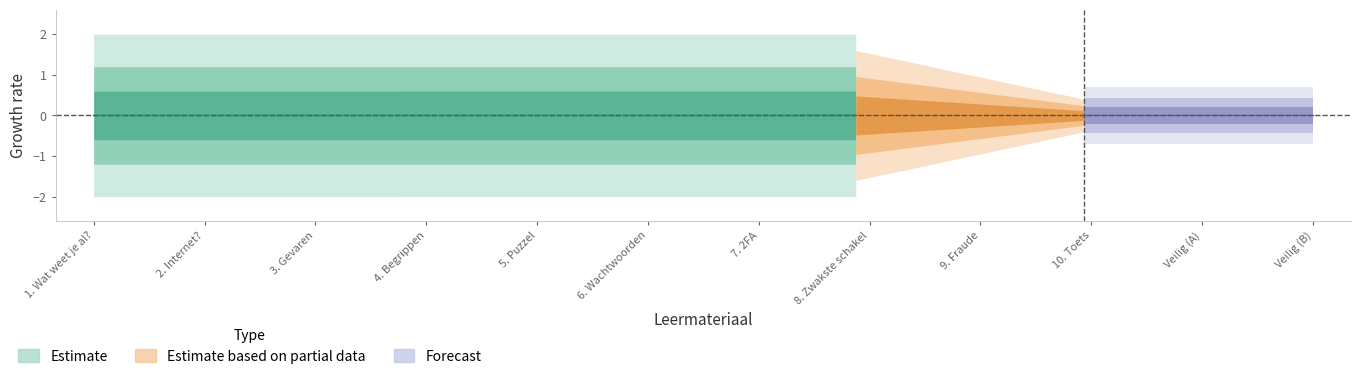

What is the label of the 11th point from the right?

1. Wat weet je al?